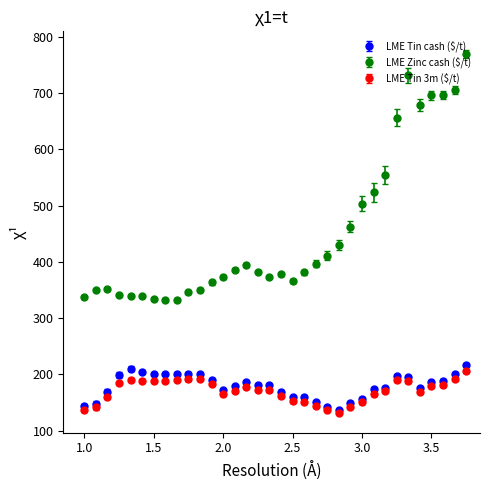

Which series has the largest total across all categories?

LME Zinc cash ($/t)